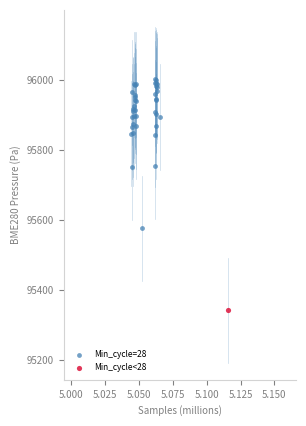

What are all the series names shown in the legend?

Min_cycle=28, Min_cycle<28